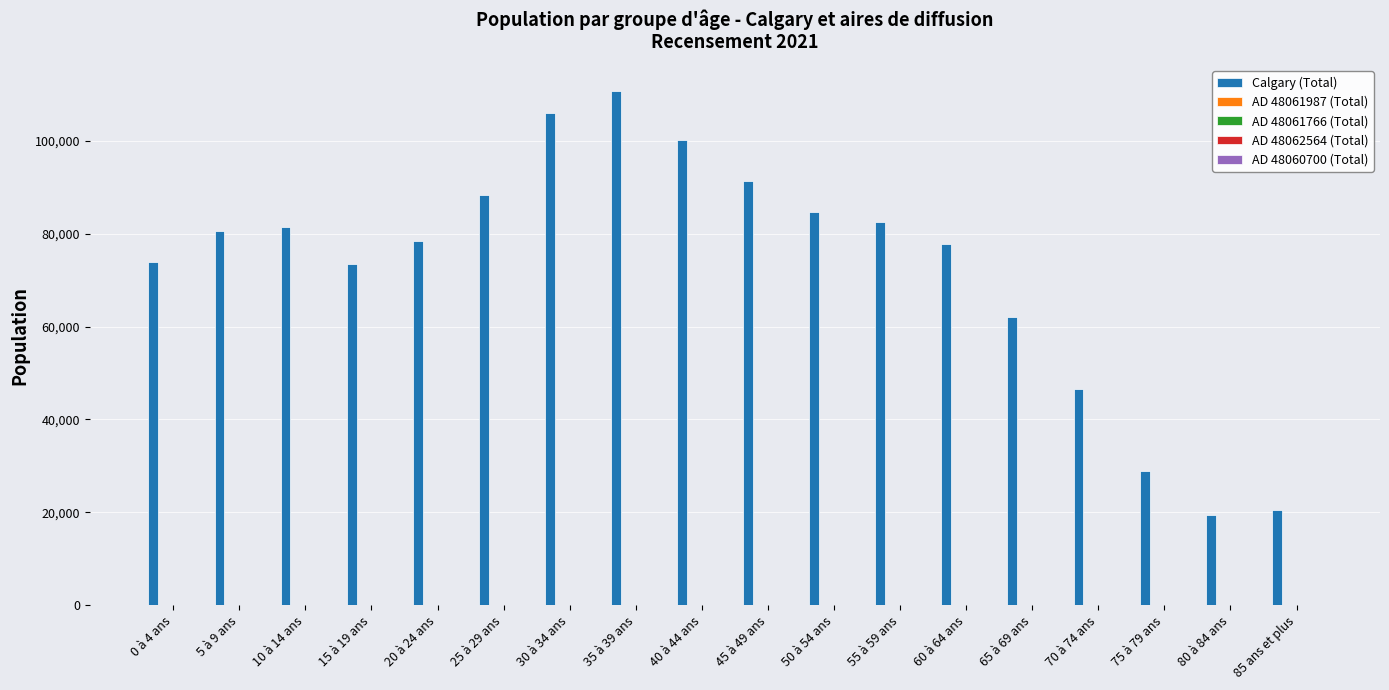

Which series has the largest total across all categories?

Calgary (Total)